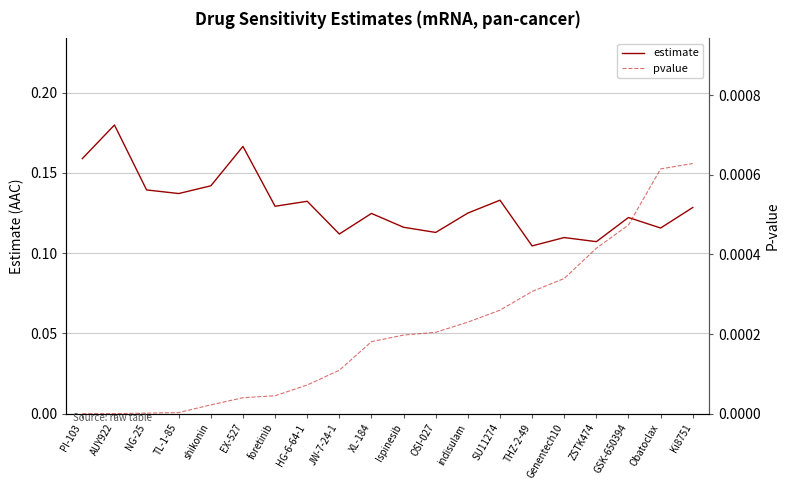

Rank the categories by estimate value from highest to lowest.

AUY922, EX-527, PI-103, shikonin, NG-25, TL-1-85, SU11274, HG-6-64-1, foretinib, Ki8751, indisulam, XL-184, GSK-650394, Ispinesib, Obatoclax, OSI-027, JW-7-24-1, Genentech10, ZSTK474, THZ-2-49